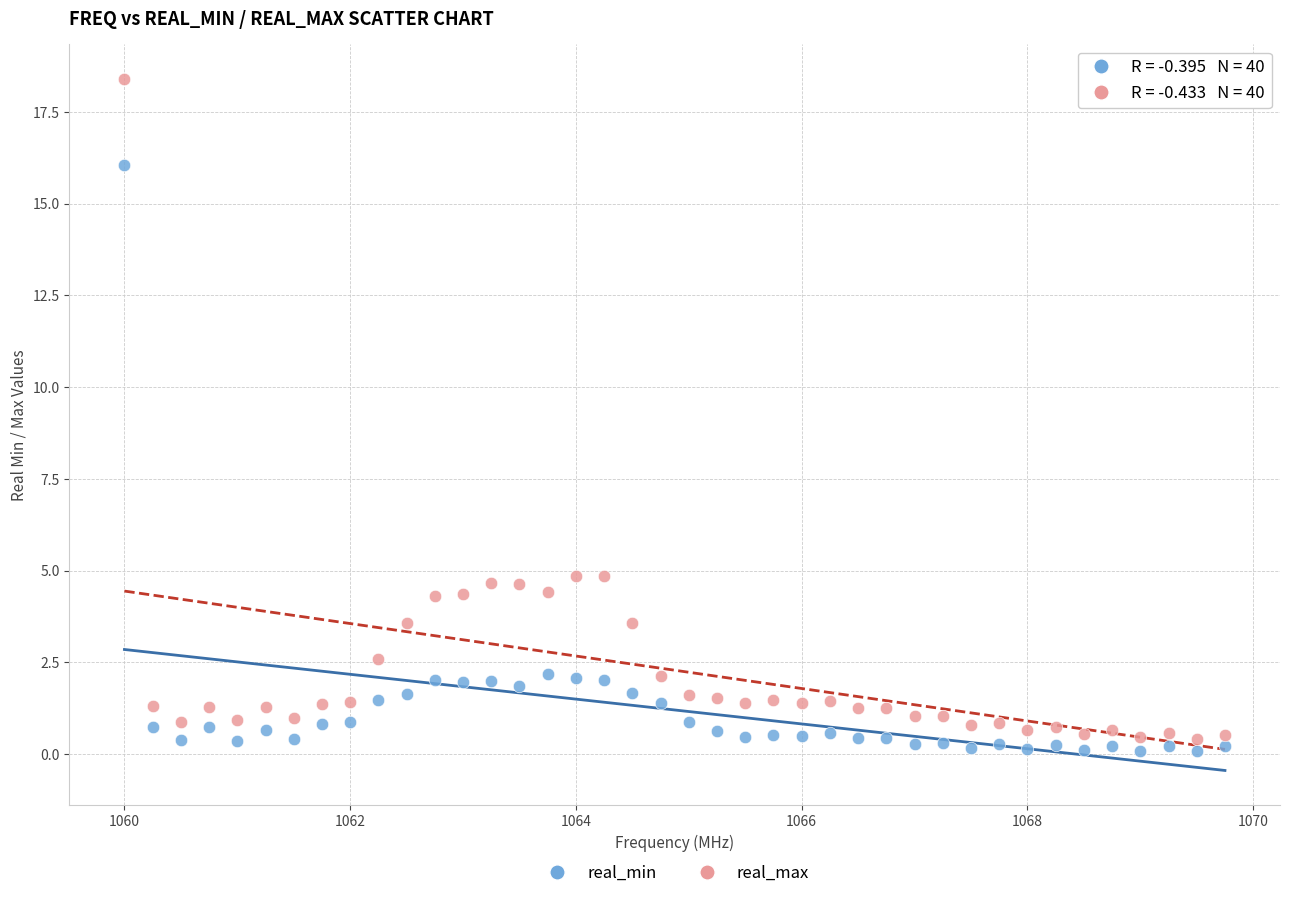

Which series has the largest Y range (max minus min)?

real_max